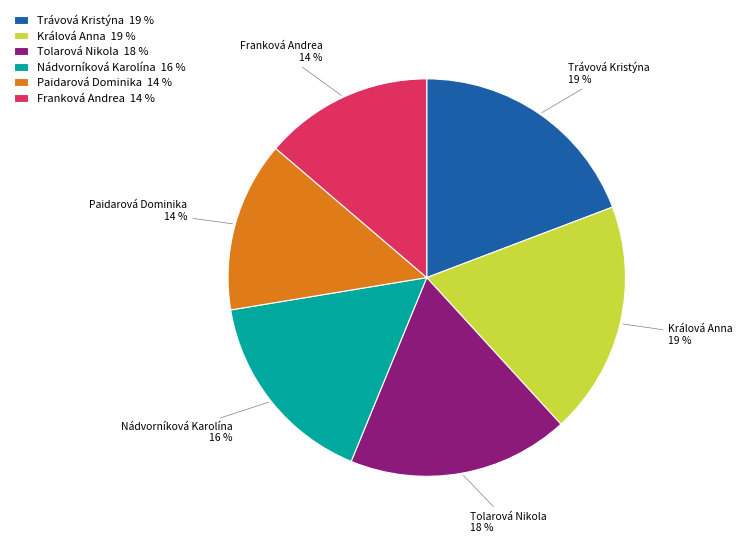

What is the ratio of the value at Tolarová Nikola to the value at Trávová Kristýna?

0.9